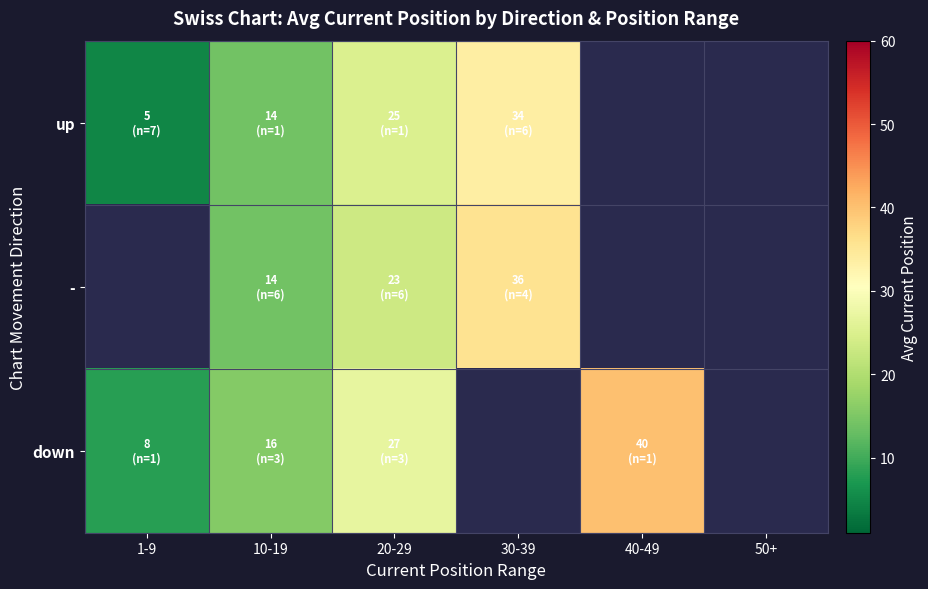

Which series has the largest range (max minus min)?

down